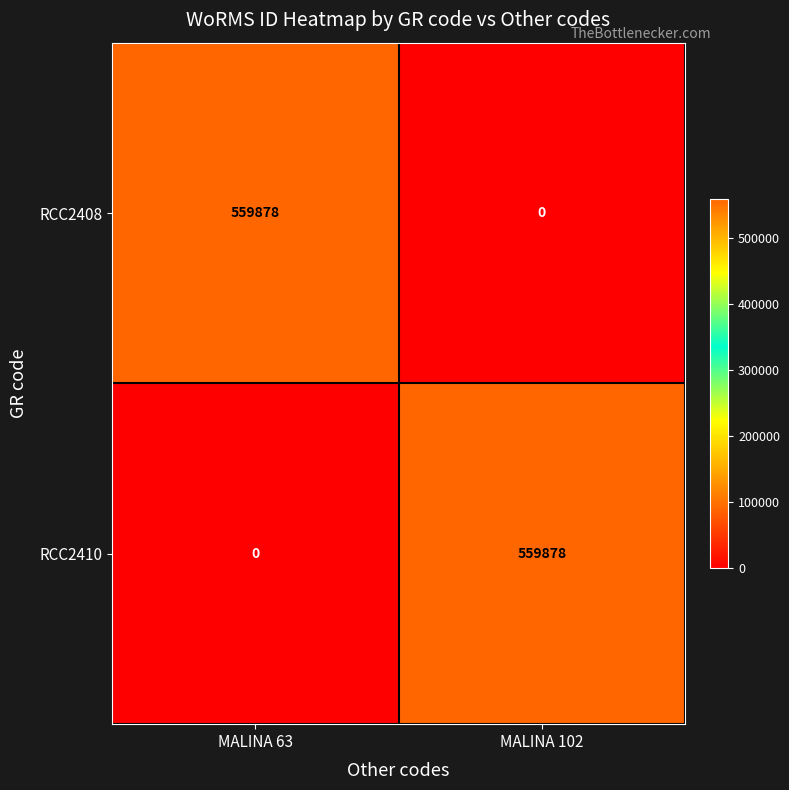

List the labels in order of RCC2408 value, smallest first.

MALINA 102, MALINA 63